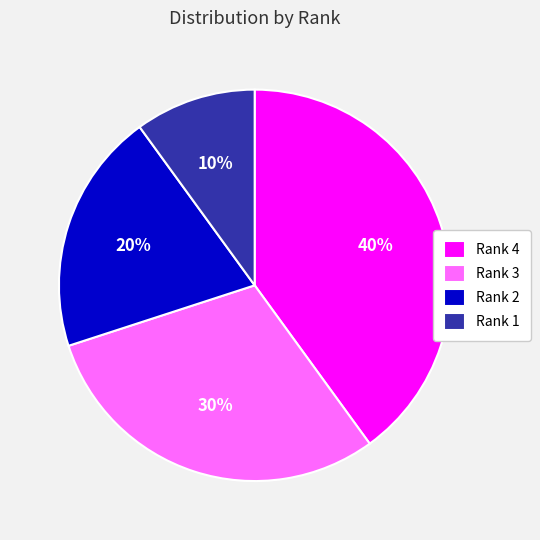

Is it true that Rank 1 is 24% of the pie?

False